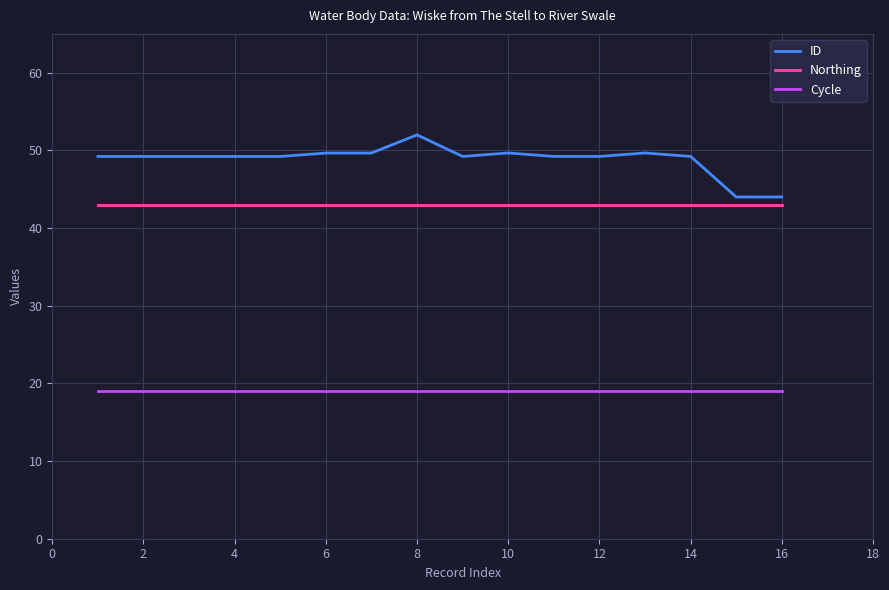

True or false: ID and Northing cross at least once.

False